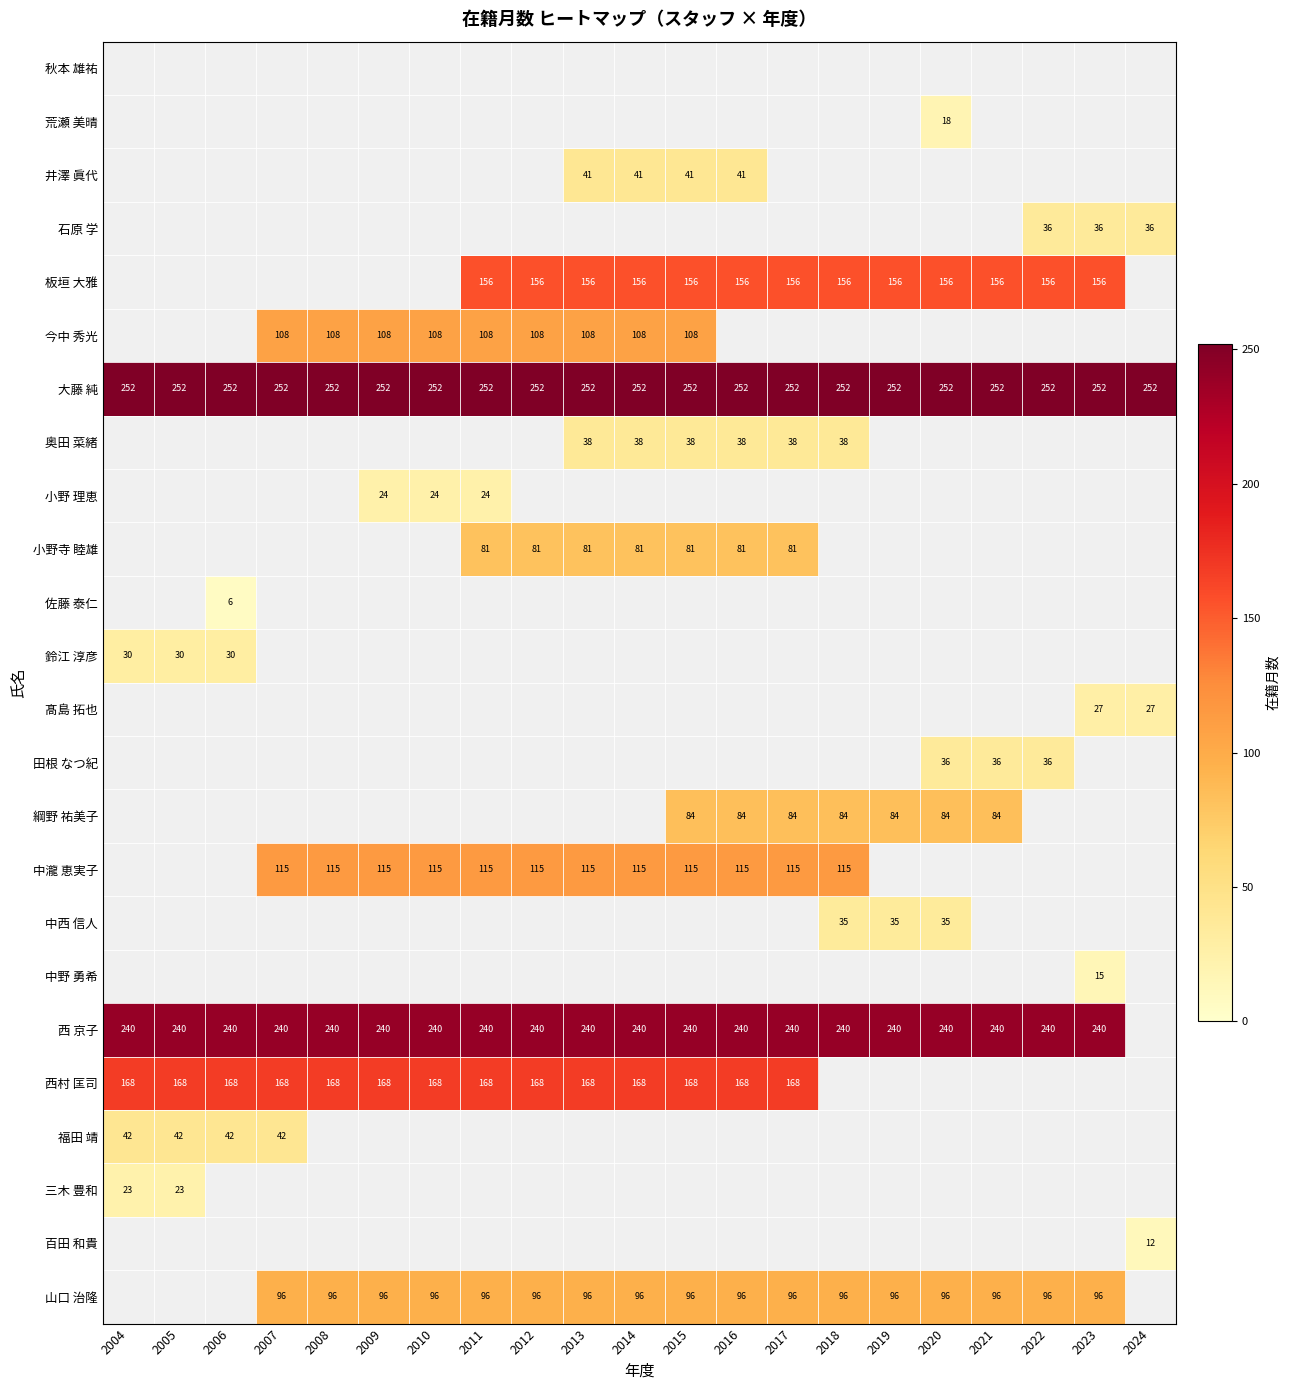

Which category has the highest value across all series?

2004